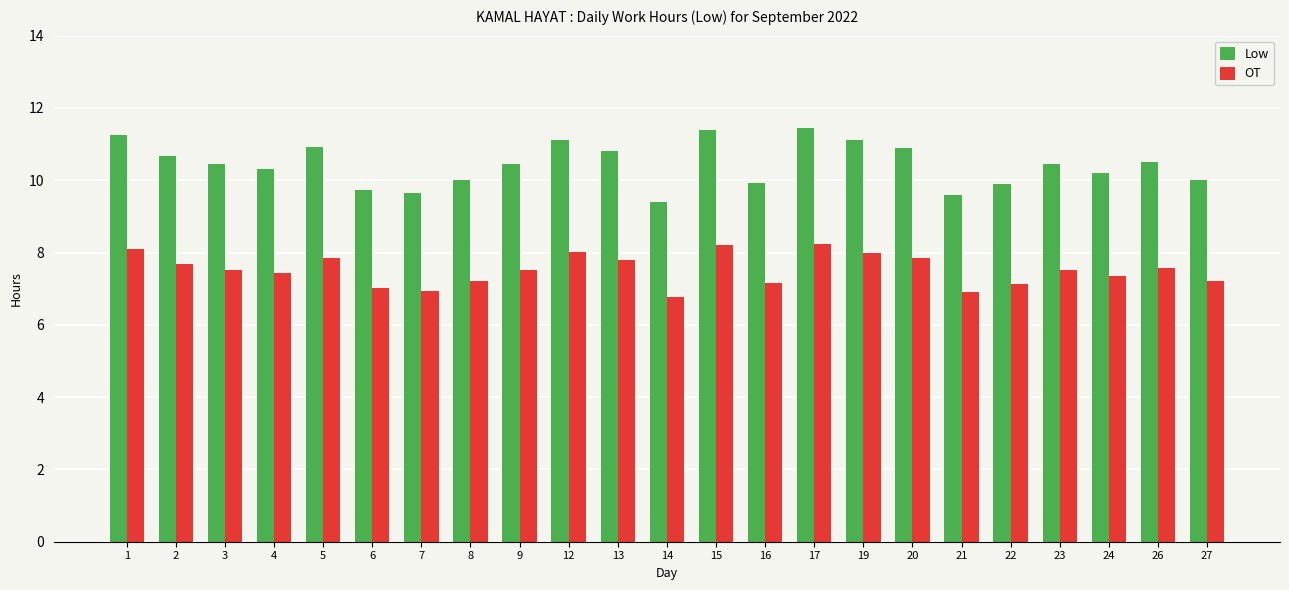

What is the total value across all series at 12?

19.1